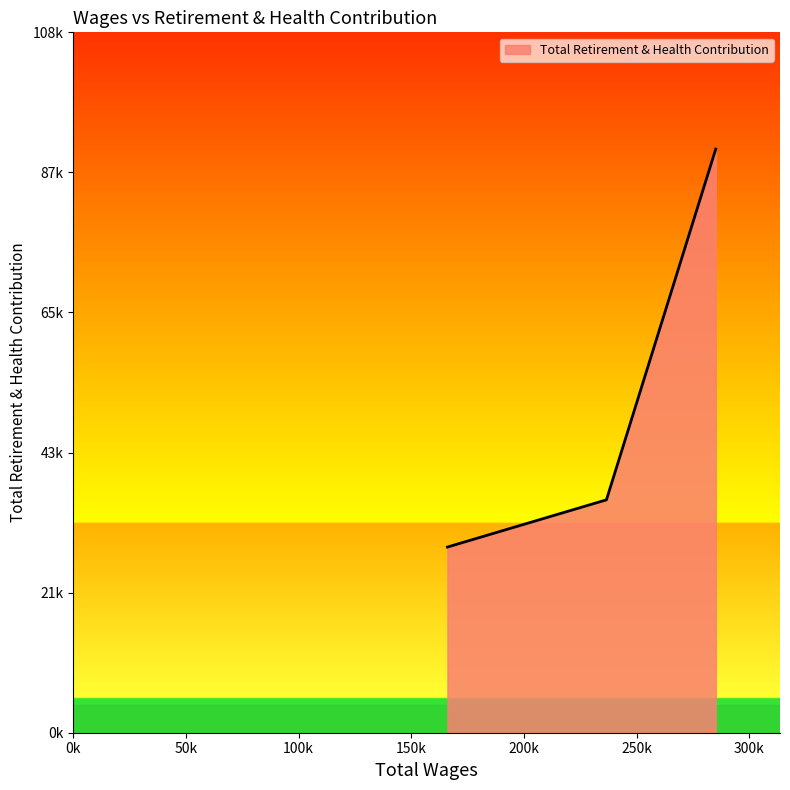

At which label does the data first exceed 36172?

285072.0